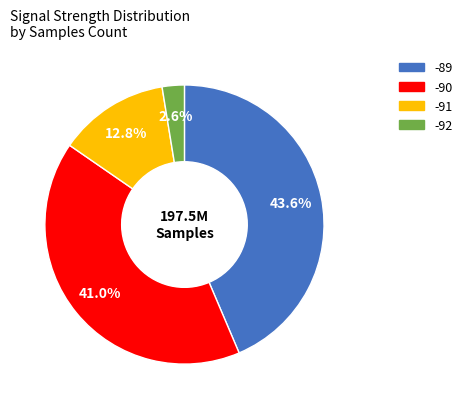

Is there a majority slice in this chart?

No